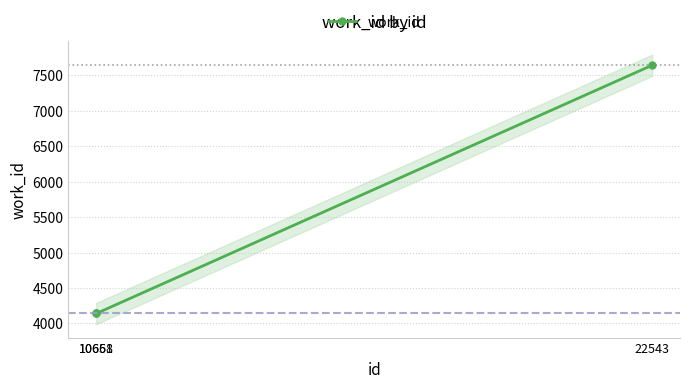

Rank the categories by value from lowest to highest.

10658, 10661, 22543